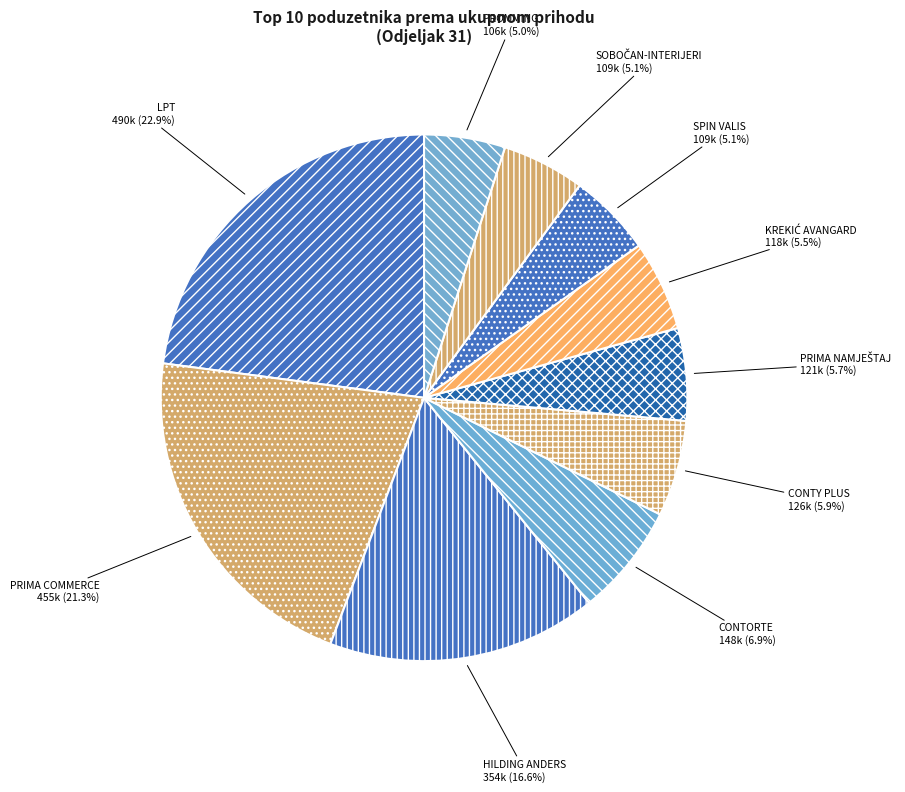

Count the number of slices in the pie.

10